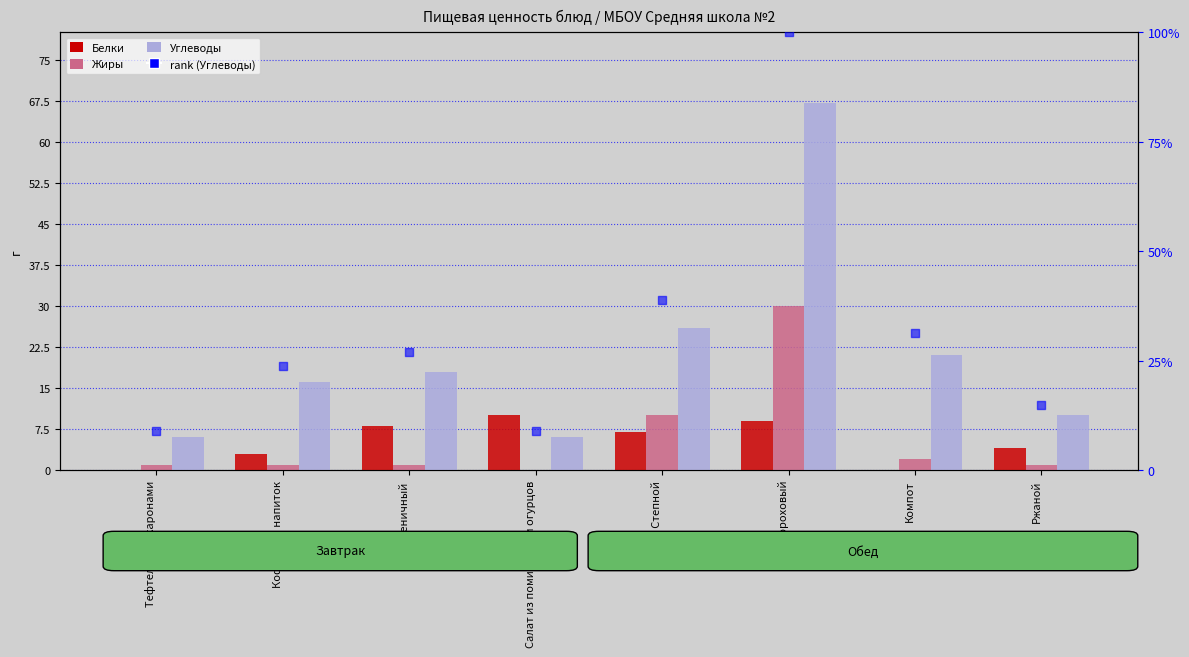

Which series contains the lowest Y value?

Белки